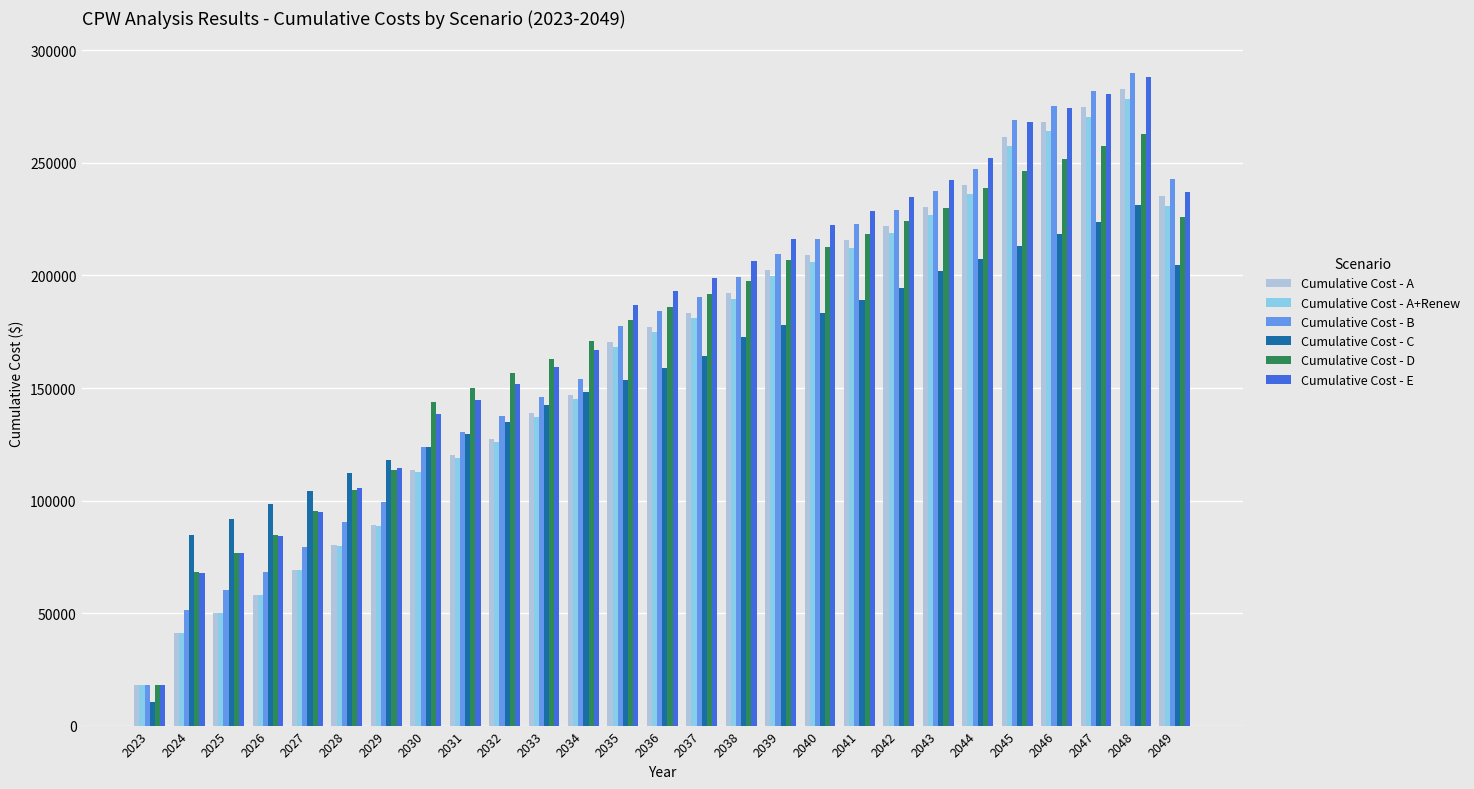

How many bars are there in each group?

6